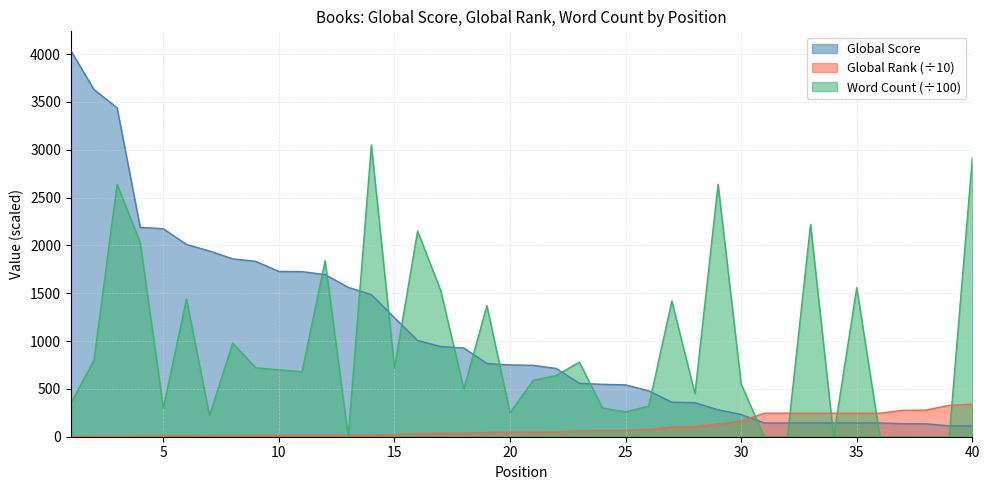

What is the maximum value shown in the chart?

4037.0